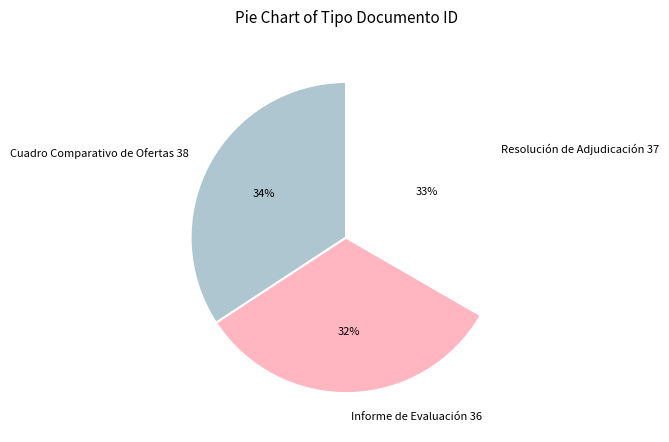

Count the number of slices in the pie.

3